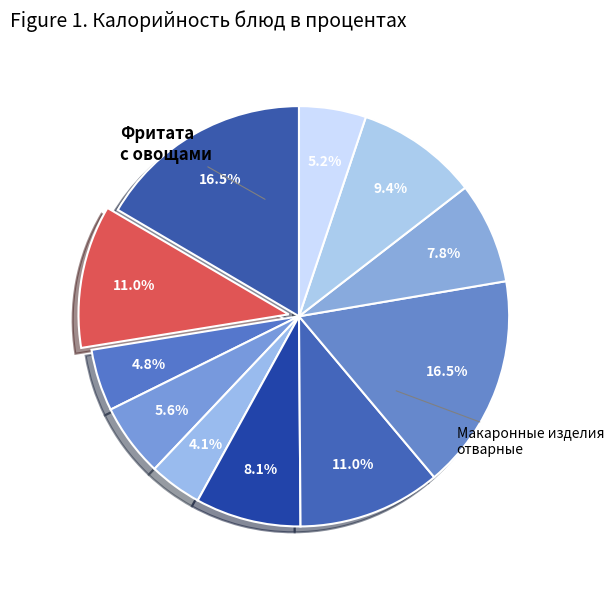

Does any single category account for the majority?

No